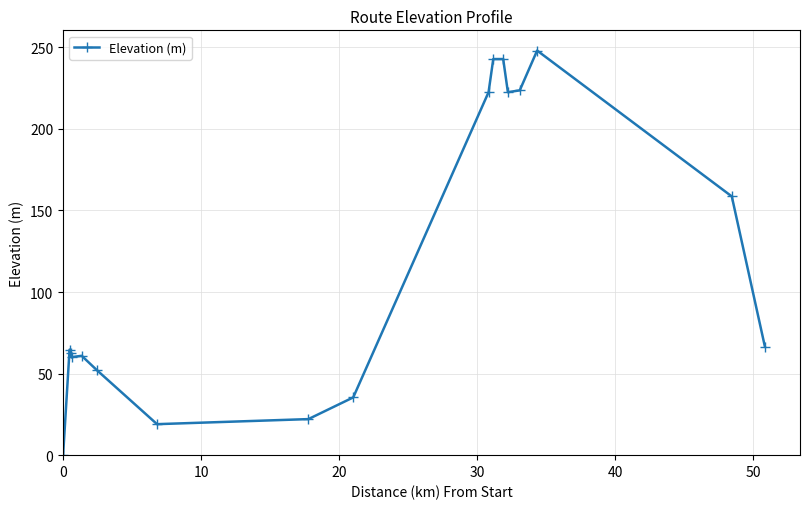

What is the greatest value displayed?

248.0